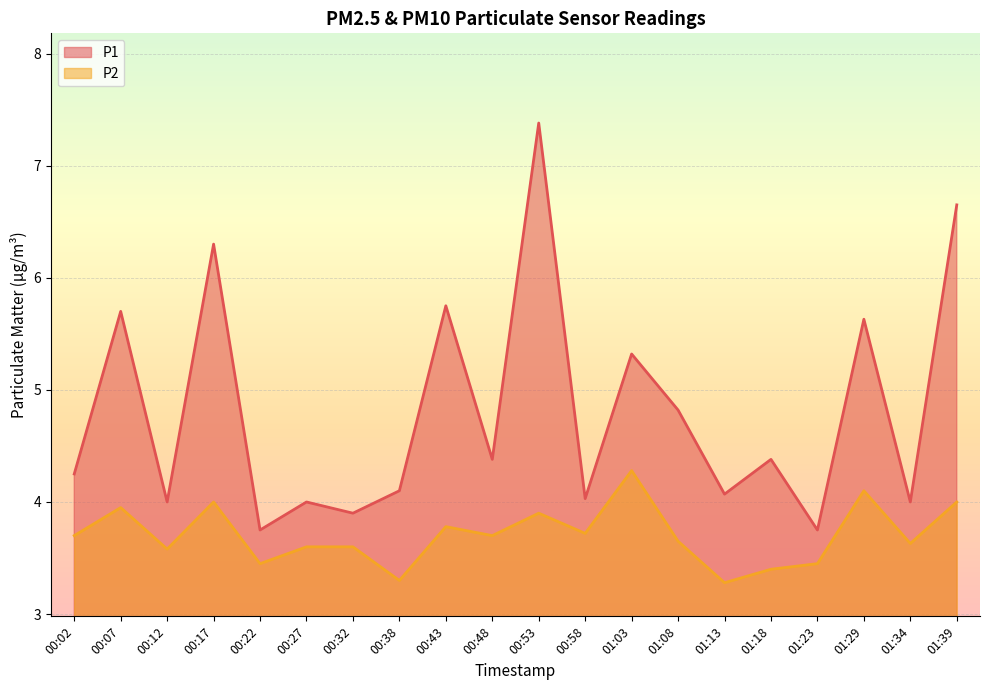

Which label corresponds to the smallest value in the chart?

01:13